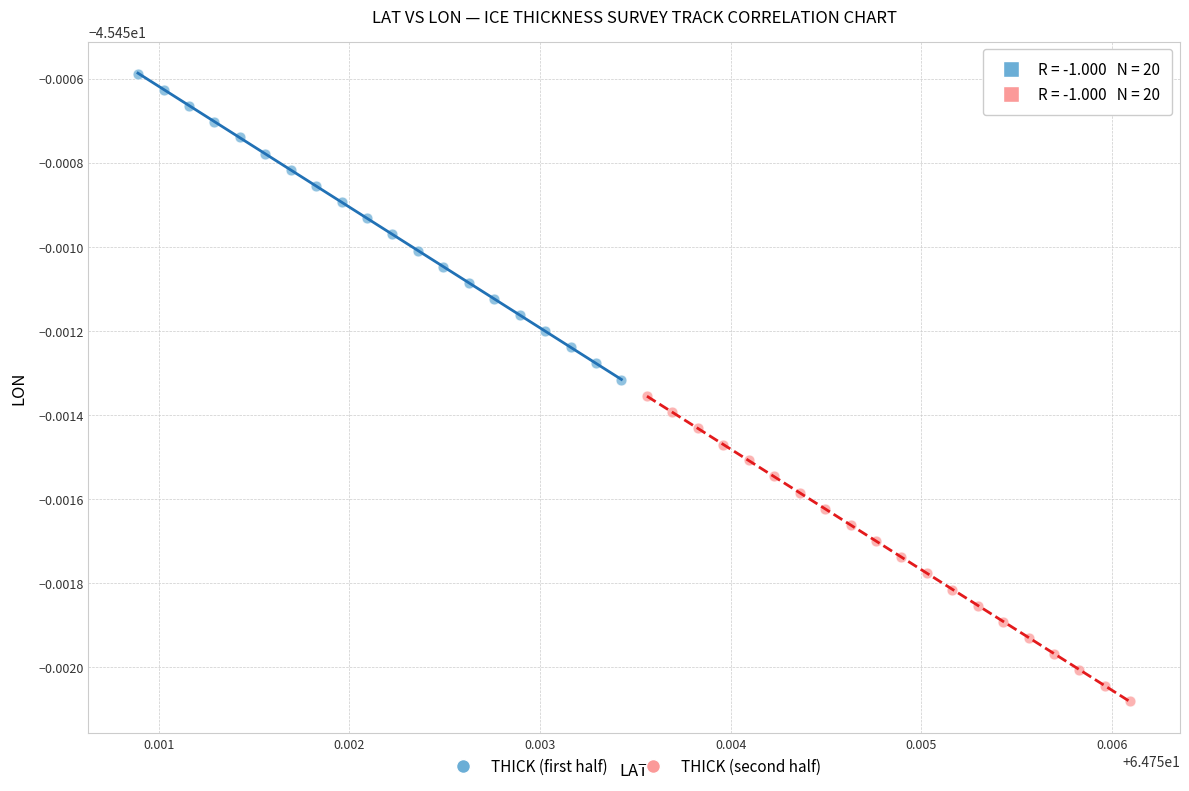

Which series reaches the maximum Y coordinate?

THICK (first half)